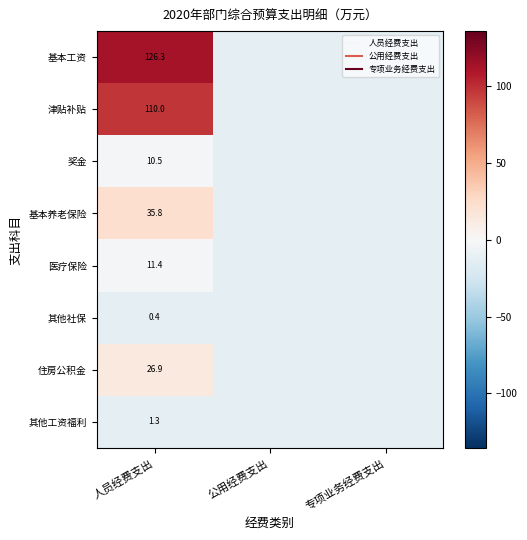

Count the number of categories in the chart.

3